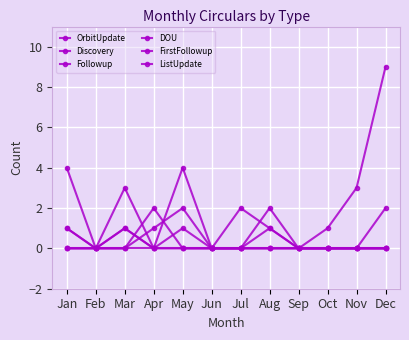

True or false: ListUpdate and Discovery intersect in this chart.

False